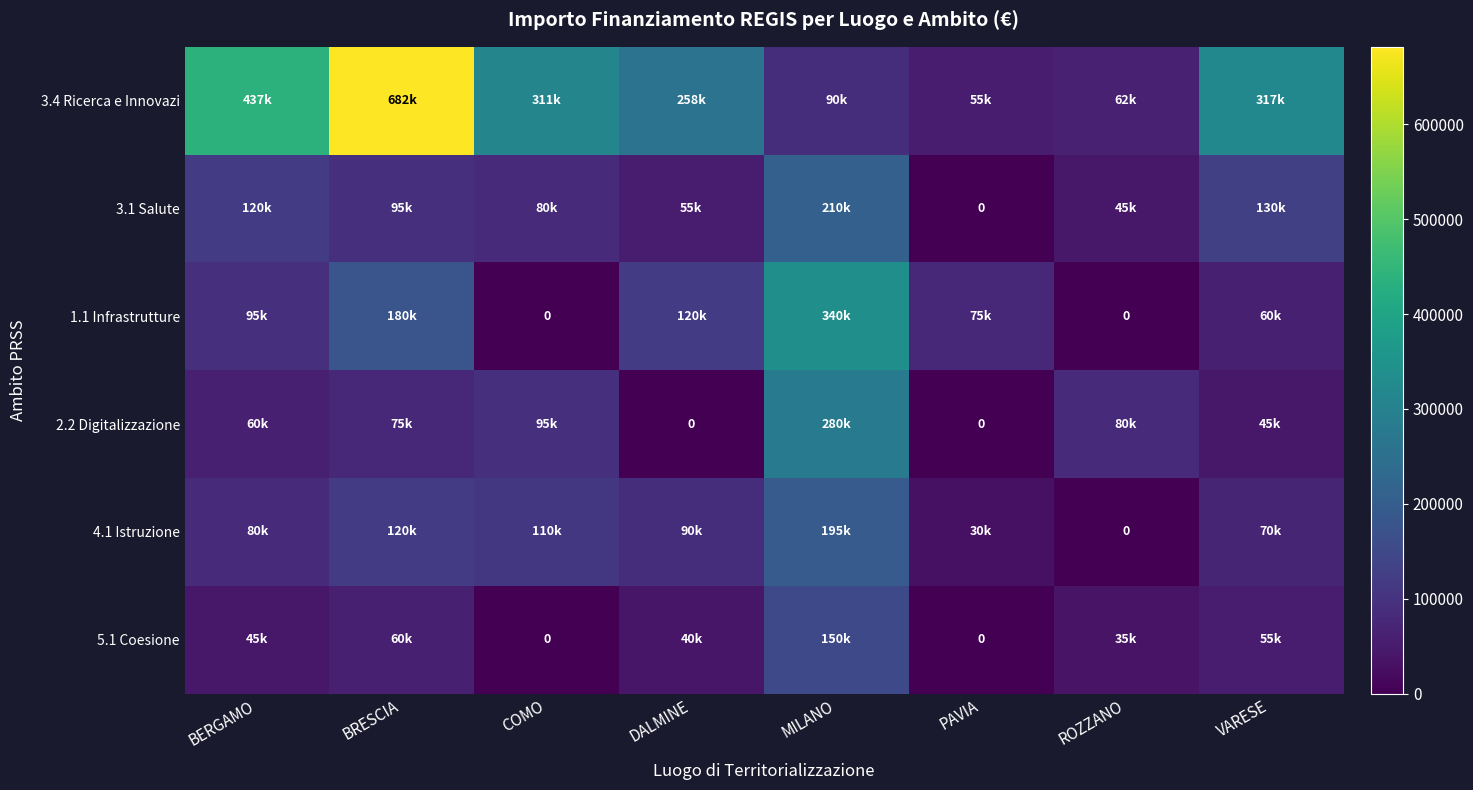

Between PAVIA and VARESE, which series saw the biggest shift?

3.4 Ricerca e Innovazi